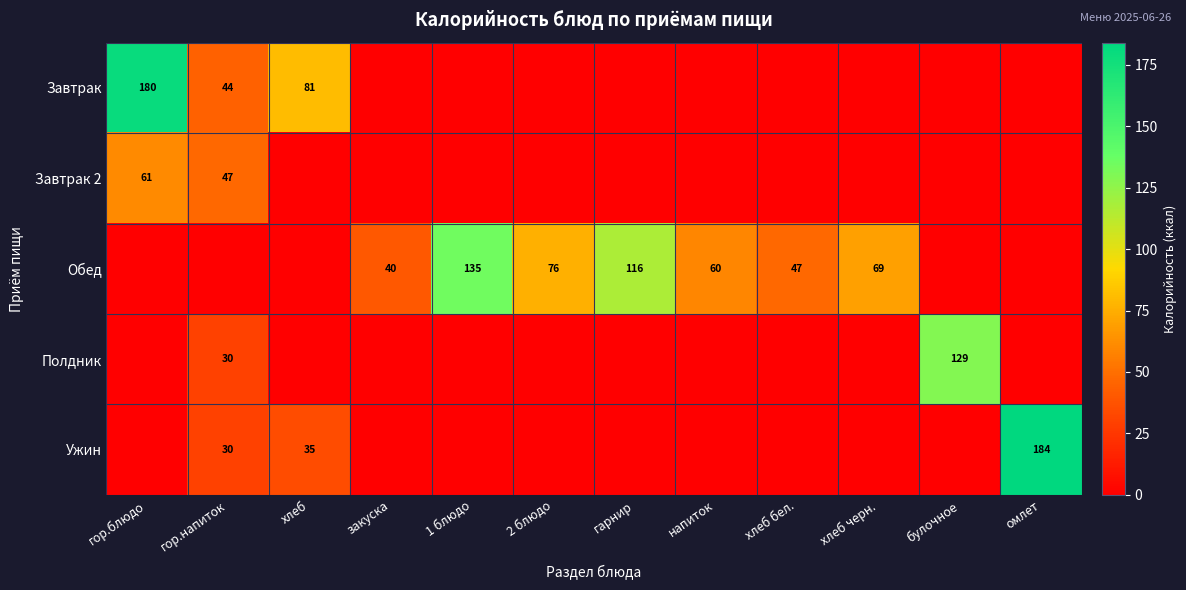

The value of Обед at напиток is 60. True or false?

True